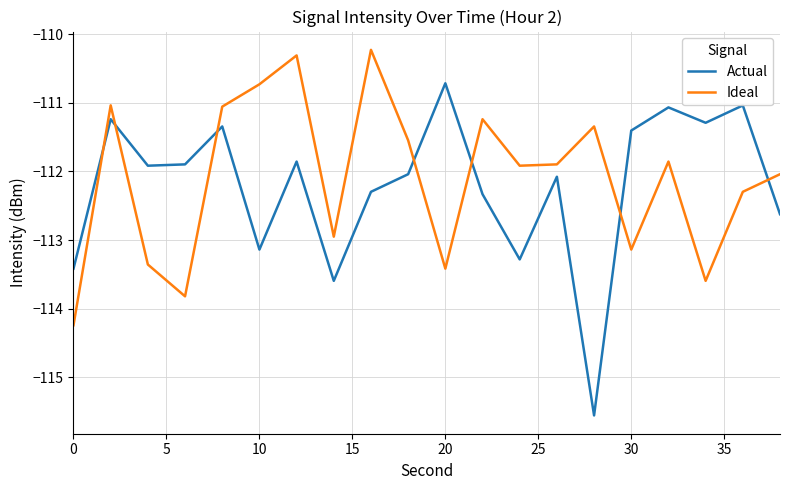

Count the number of categories in the chart.

20